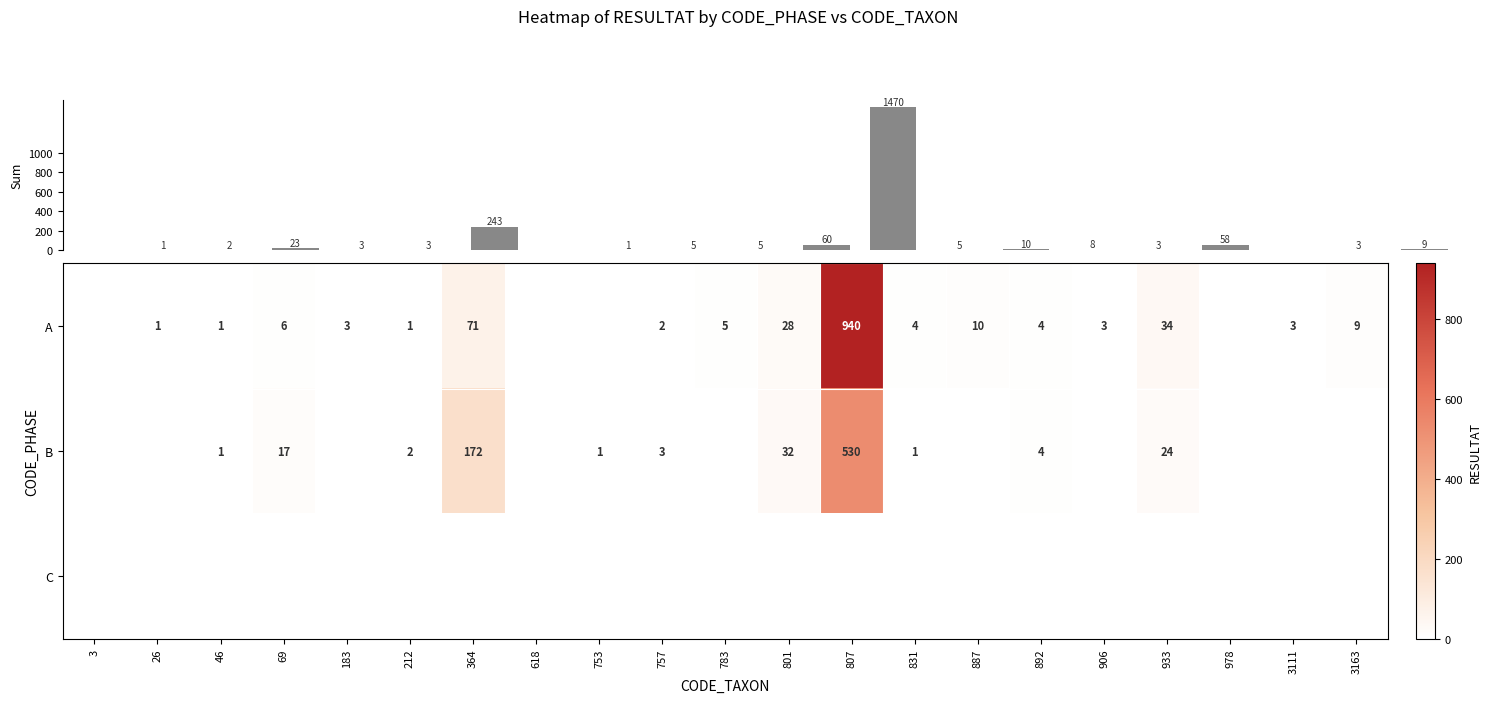

The B series shows 1 at 753. True or false?

True